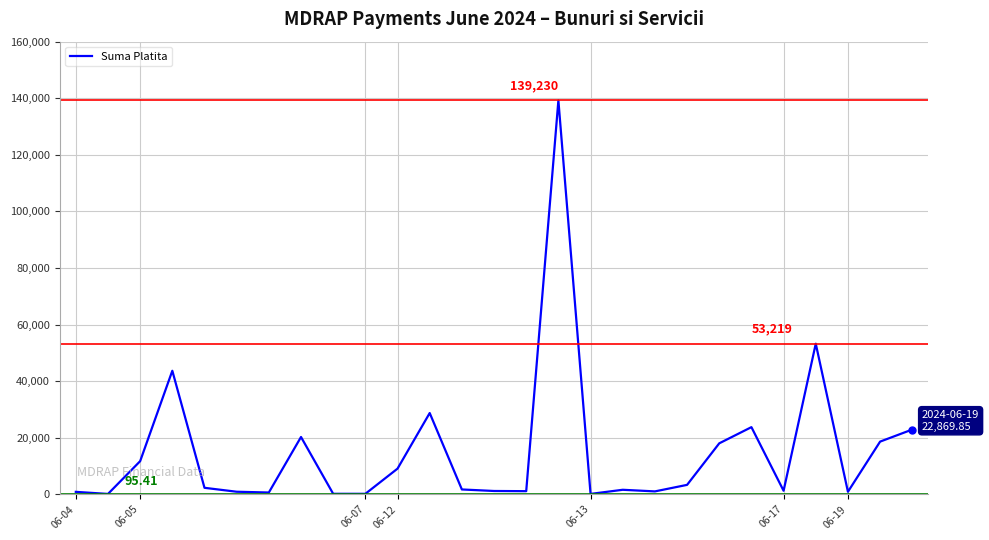

How many lines are shown in the chart?

1